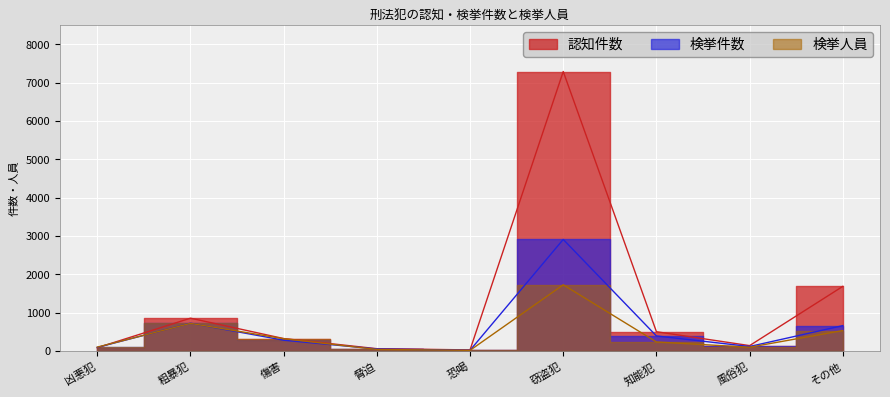

List the series in order of their overall mean, lowest first.

検挙人員, 検挙件数, 認知件数